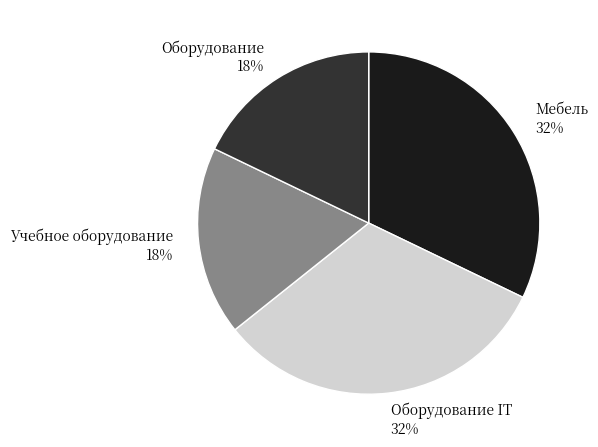

Does any single category account for the majority?

No